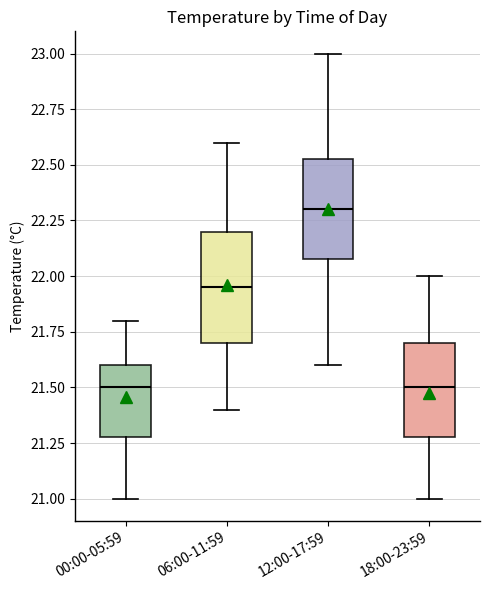

Reading left to right, read every box against the y-axis: the position of its median line, the range the box covers, and the ends of its whiskers. The values are not printed on the chart, so give them approximately, as read against the axis.

00:00-05:59: median 21.50, box 21.30 to 21.60, whiskers 21.00 to 21.80
06:00-11:59: median 21.95, box 21.70 to 22.20, whiskers 21.40 to 22.60
12:00-17:59: median 22.30, box 22.10 to 22.55, whiskers 21.60 to 23.00
18:00-23:59: median 21.50, box 21.30 to 21.70, whiskers 21.00 to 22.00